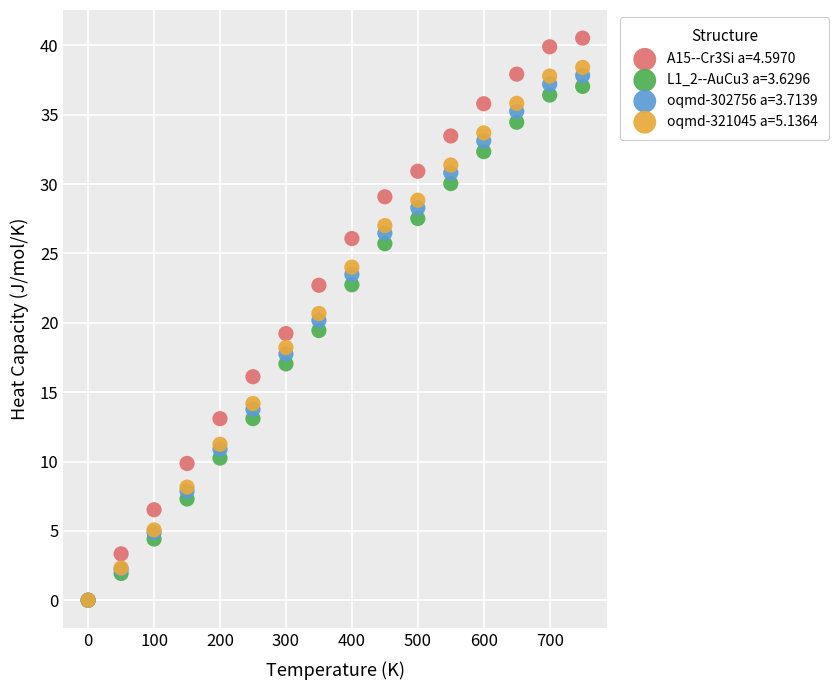

Which series contains the highest Y value?

A15--Cr3Si a=4.5970